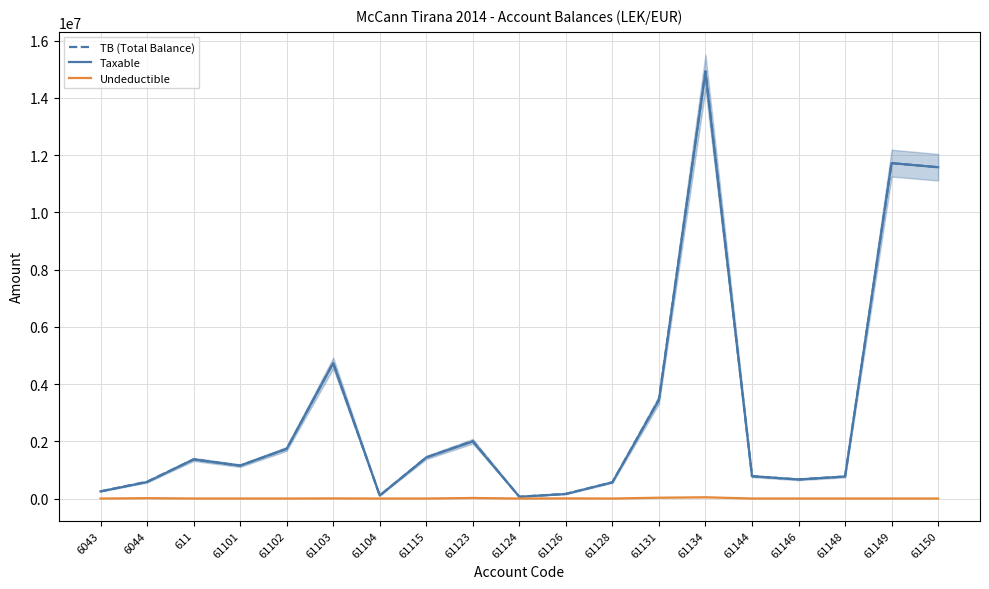

Rank the series at 61150 from highest to lowest value.

TB (Total Balance), Taxable, Undeductible